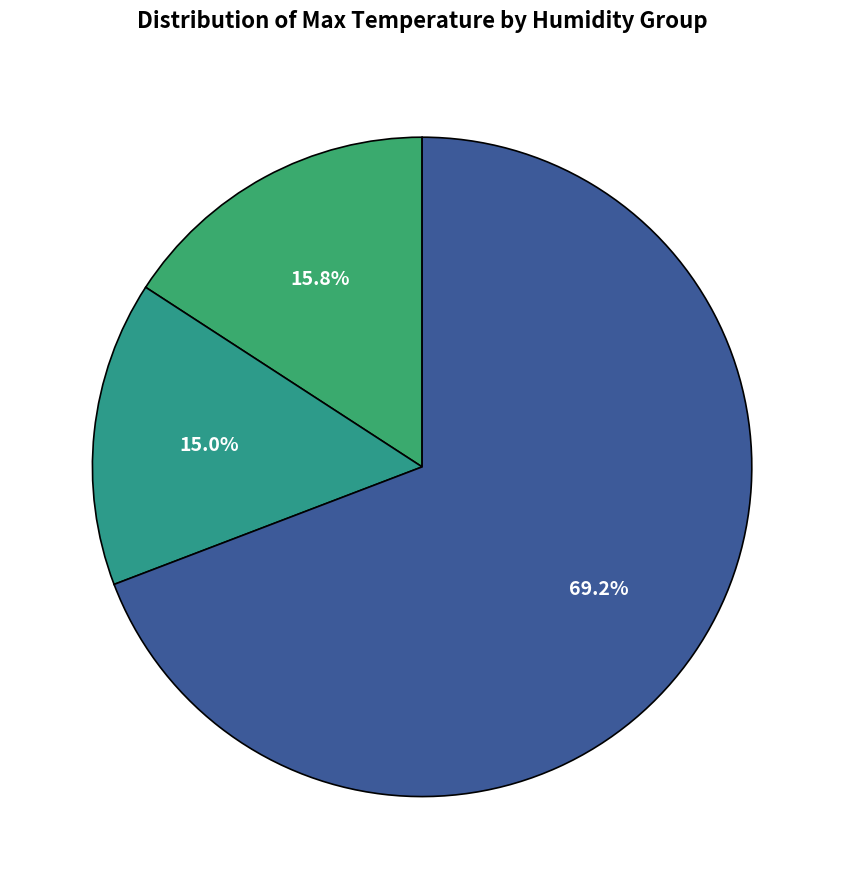

Is there any slice that represents more than half of the pie?

Yes